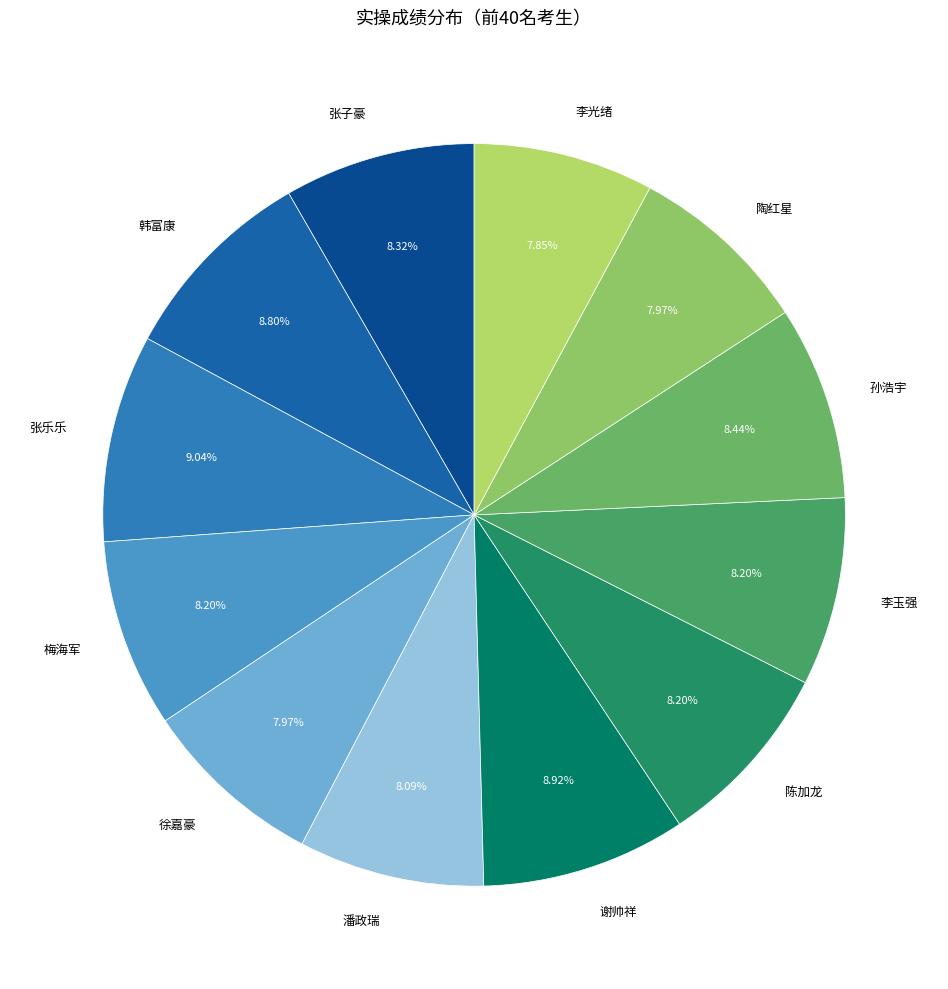

How many slices are in this pie chart?

12